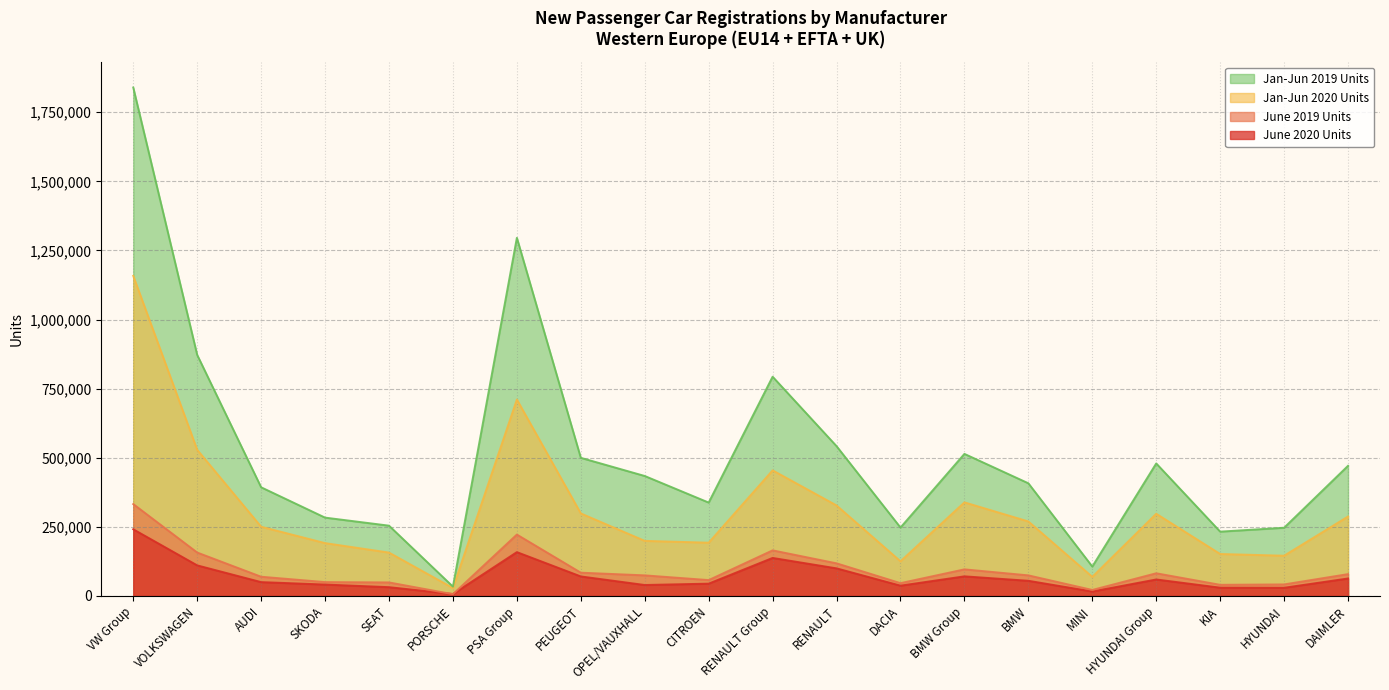

True or false: June 2020 Units and Jan-Jun 2019 Units cross at least once.

False